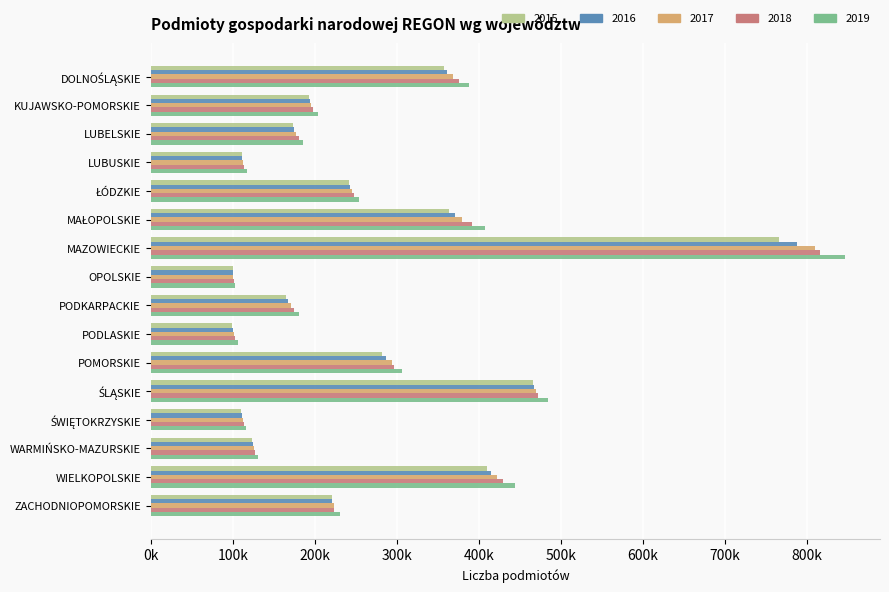

The 2015 series shows 225899 at DOLNOŚLĄSKIE. True or false?

False